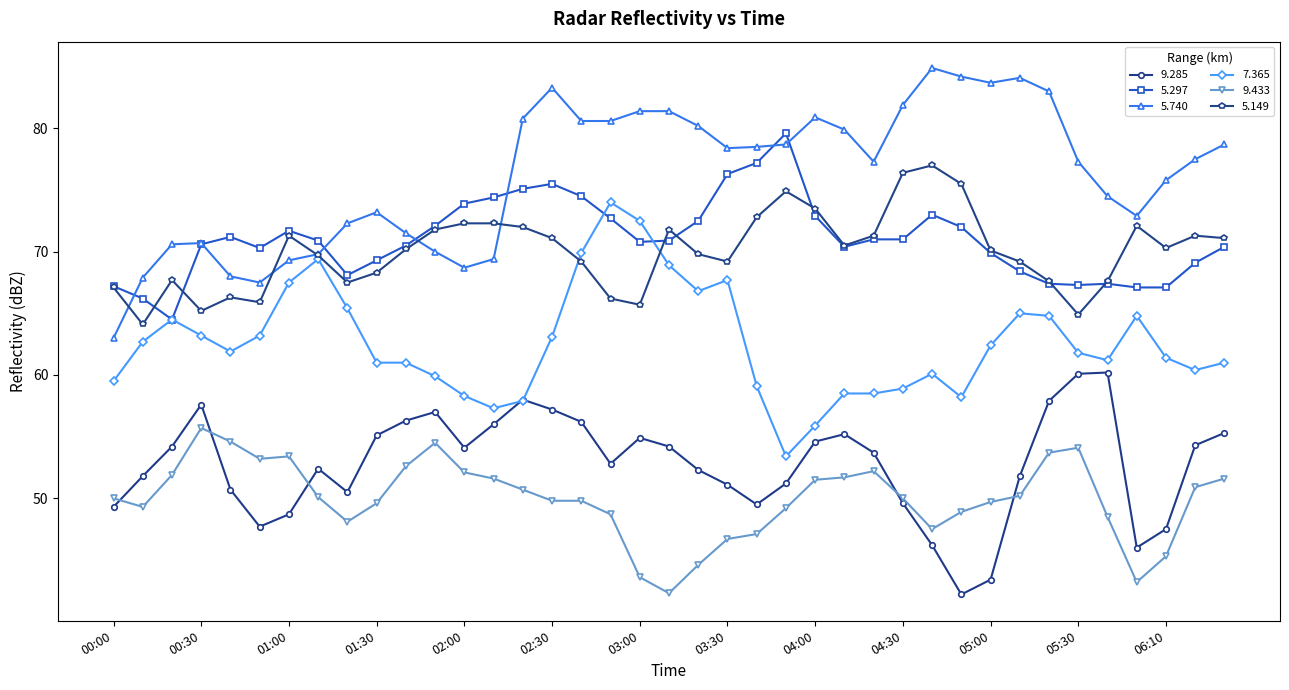

True or false: 9.433 and 7.365 cross at least once.

False